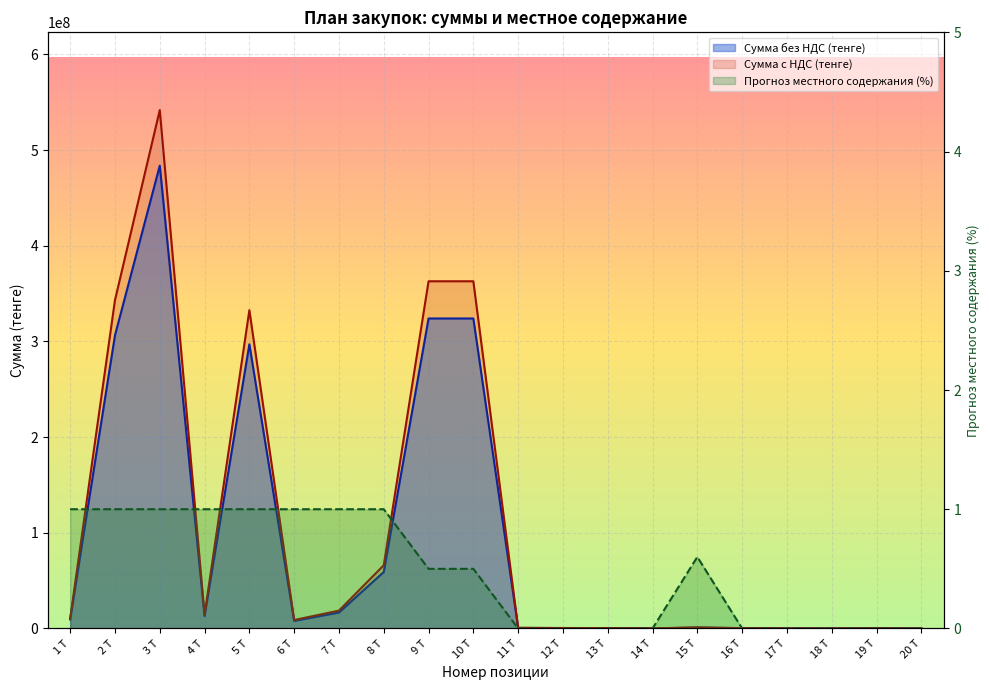

Reading left to right, list all the values displayed in this chart.

Сумма без НДС (тенге): 1 Т=9407006.2	2 Т=306343185.9	3 Т=483678484.0	4 Т=12997187.5	5 Т=296948718.0	6 Т=7870625.5	7 Т=16644291.8	8 Т=59018761.4	9 Т=323943187.5	10 Т=323943187.5	11 Т=566400.0	12 Т=405000.0	13 Т=360000.0	14 Т=80000.0	15 Т=960000.0	16 Т=302400.0	17 Т=84000.0	18 Т=68000.0	19 Т=168000.0	20 Т=68000.0
Сумма с НДС (тенге): 1 Т=10535847.0	2 Т=343104368.2	3 Т=541719902.1	4 Т=14556850.0	5 Т=332582564.2	6 Т=8815100.6	7 Т=18641606.8	8 Т=66101012.8	9 Т=362816370.0	10 Т=362816370.0	11 Т=634368.0	12 Т=453600.0	13 Т=403200.0	14 Т=89600.0	15 Т=1075200.0	16 Т=338688.0	17 Т=94080.0	18 Т=76160.0	19 Т=188160.0	20 Т=76160.0
Прогноз местного содержания (%): 1 Т=1.0	2 Т=1.0	3 Т=1.0	4 Т=1.0	5 Т=1.0	6 Т=1.0	7 Т=1.0	8 Т=1.0	9 Т=0.5	10 Т=0.5	11 Т=0.0	12 Т=0.0	13 Т=0.0	14 Т=0.0	15 Т=0.6	16 Т=0.0	17 Т=0.0	18 Т=0.0	19 Т=0.0	20 Т=0.0